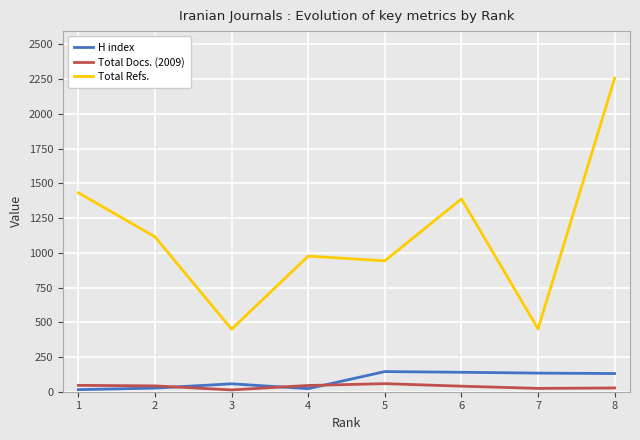

The value of Total Refs. at 1 is 1432. True or false?

True